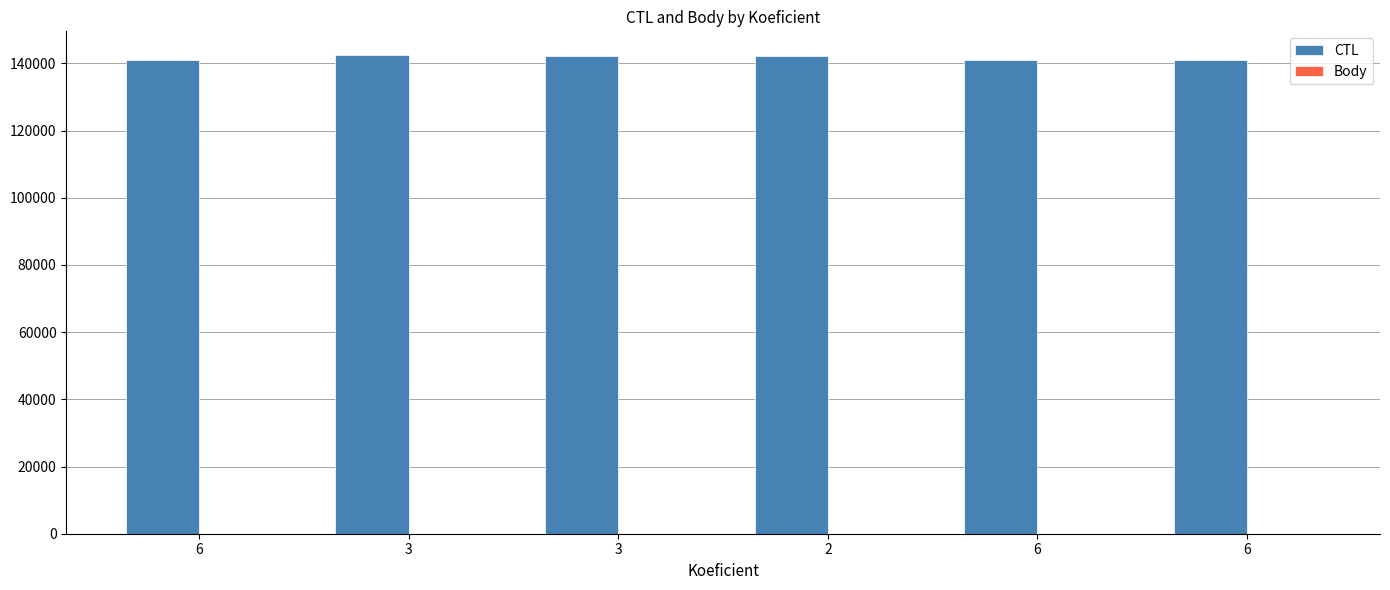

Reading left to right, what are all the values shown in this chart?

CTL: 141116	142416	142210	142211	141129	141131
Body: 6	3	3	2	6	6